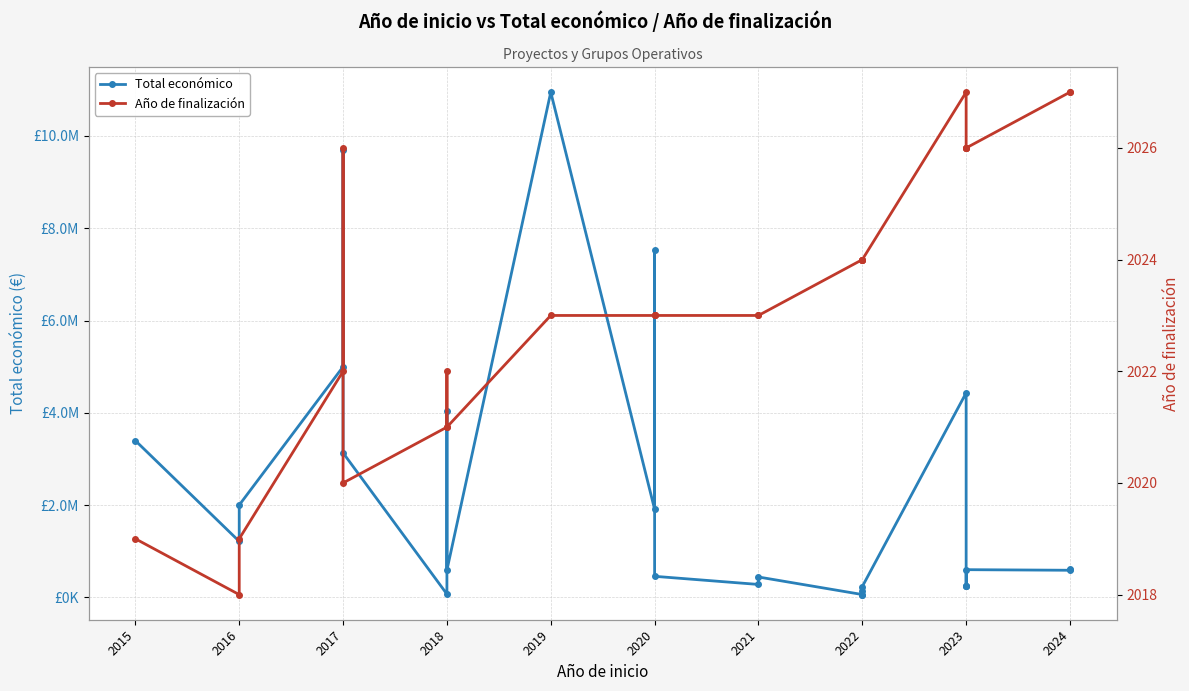

Which category has the highest value across all series?

2019